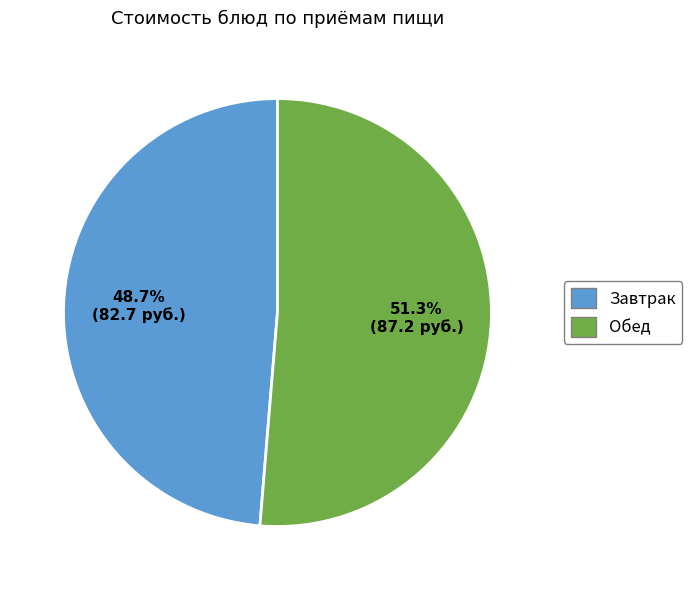

Is there any slice that represents more than half of the pie?

Yes